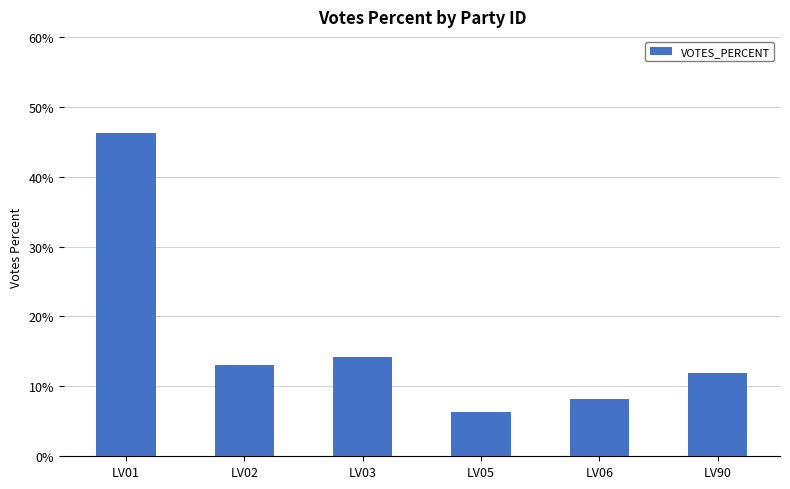

Are the bars horizontal?

No